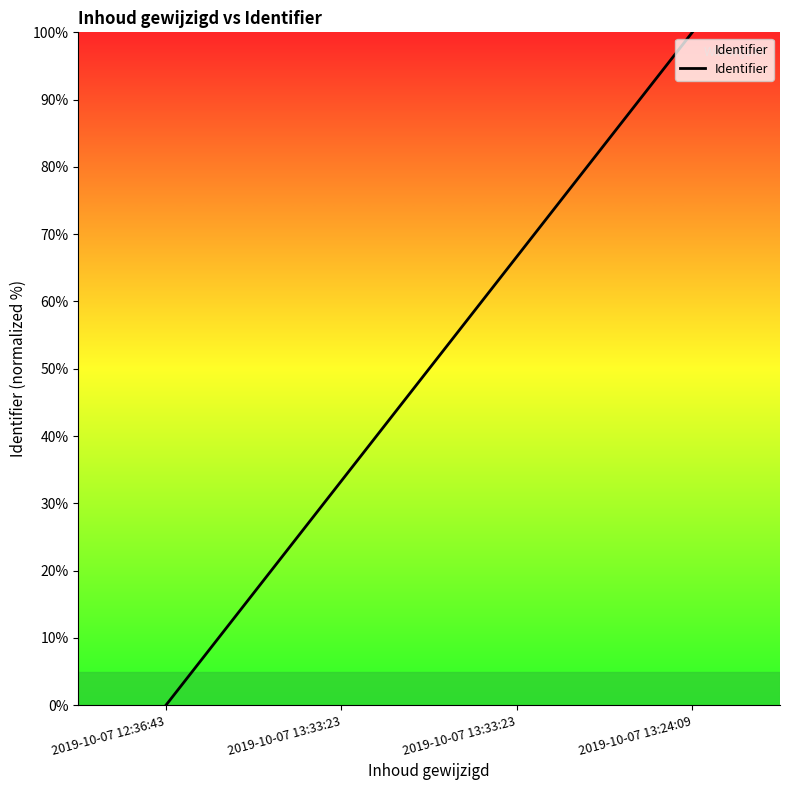

Where is the data nearest to the value 50?

2019-10-07 13:33:23